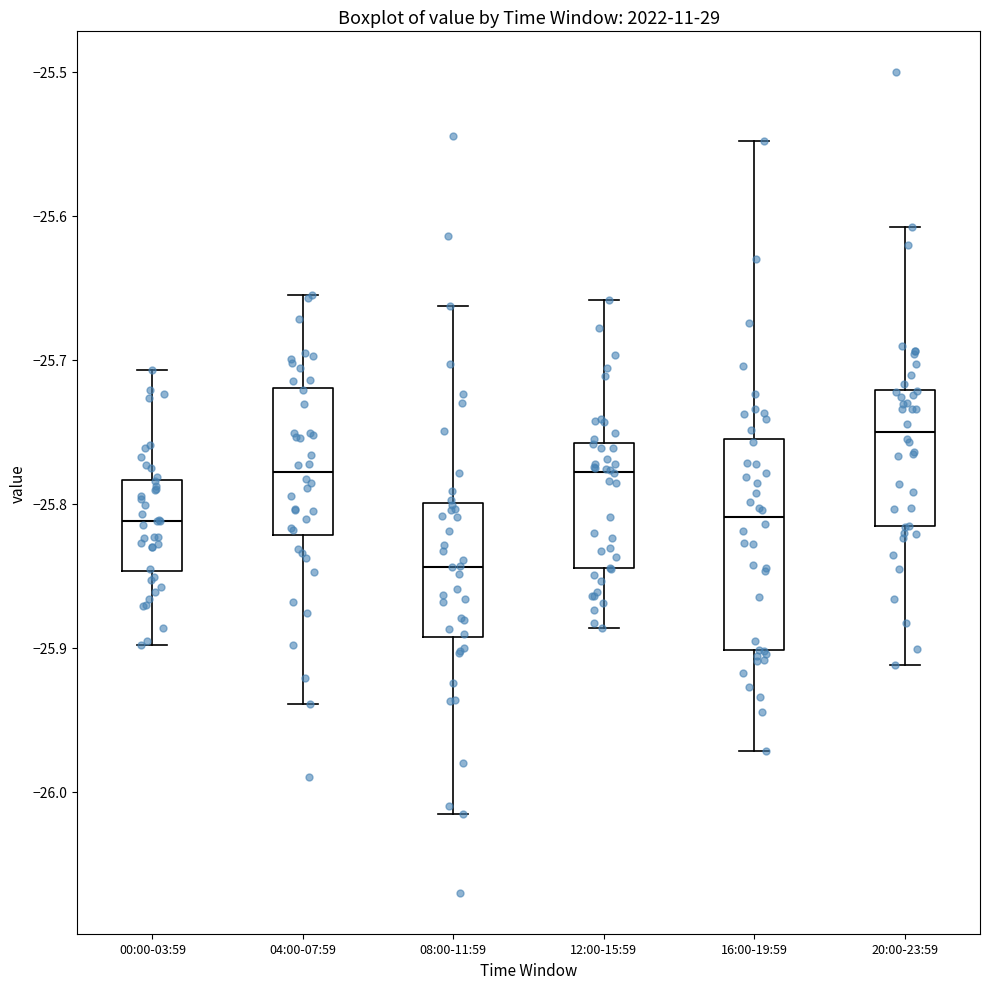

Which box has the highest median line?

20:00-23:59